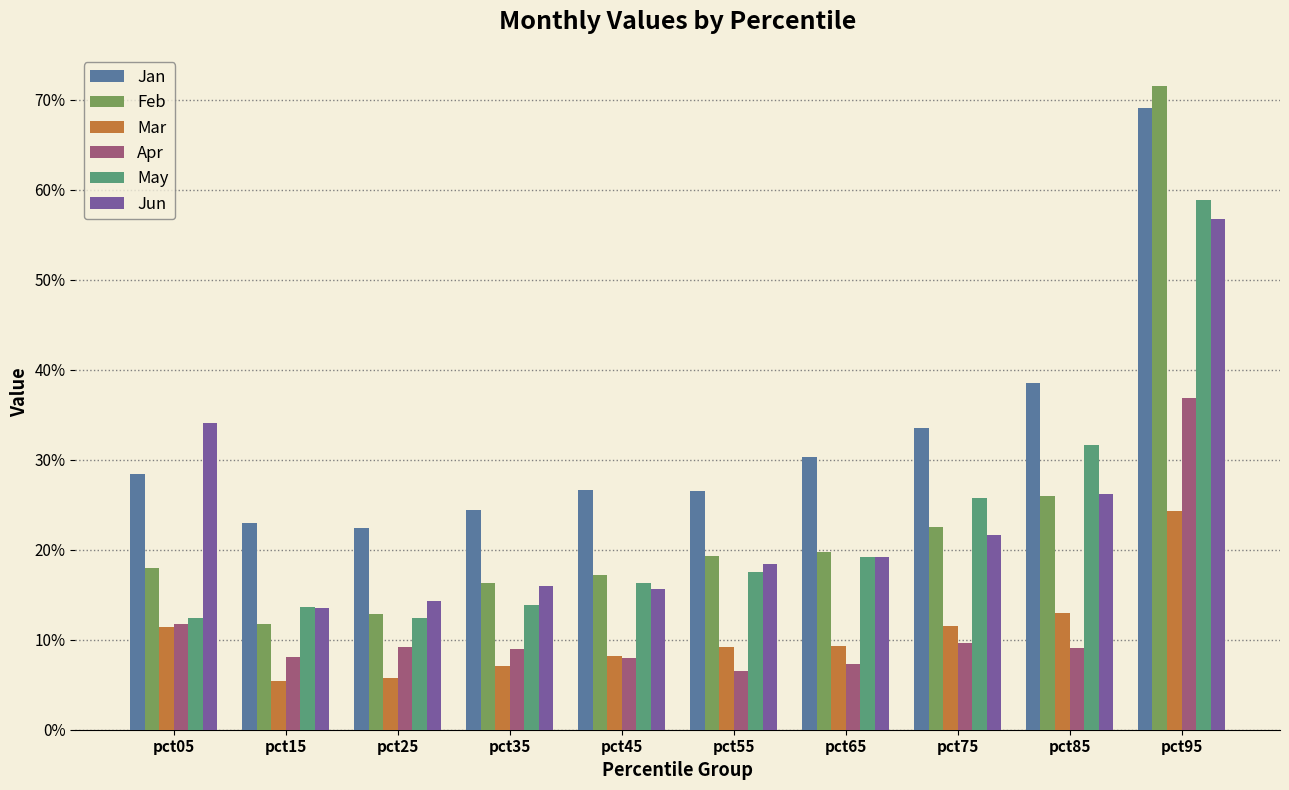

Which series has the widest spread of values?

Feb